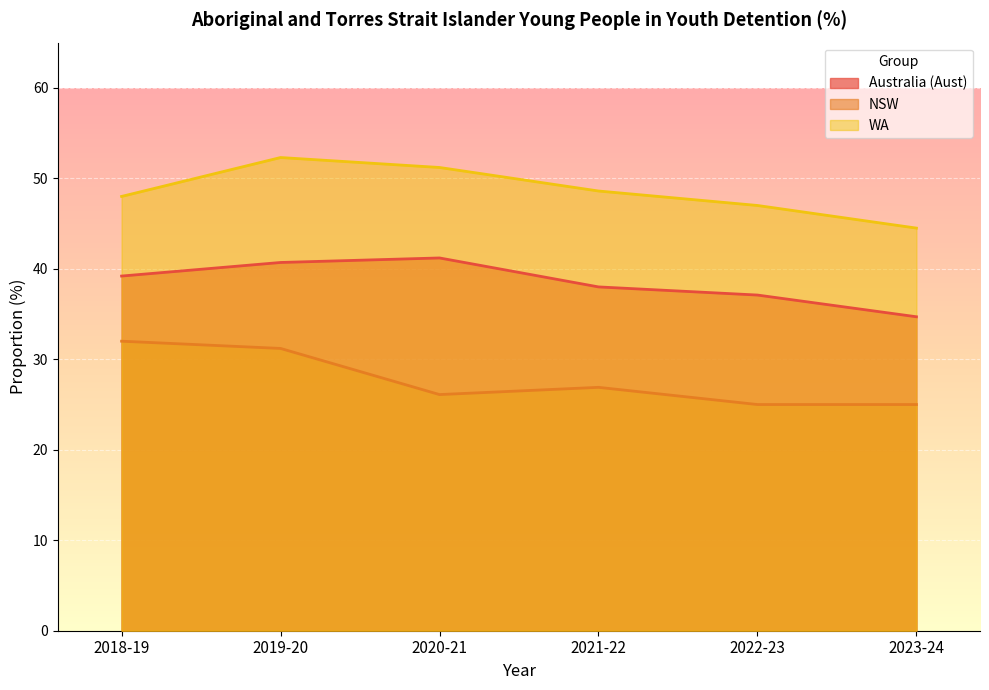

At which category does WA reach its first local peak?

2019-20